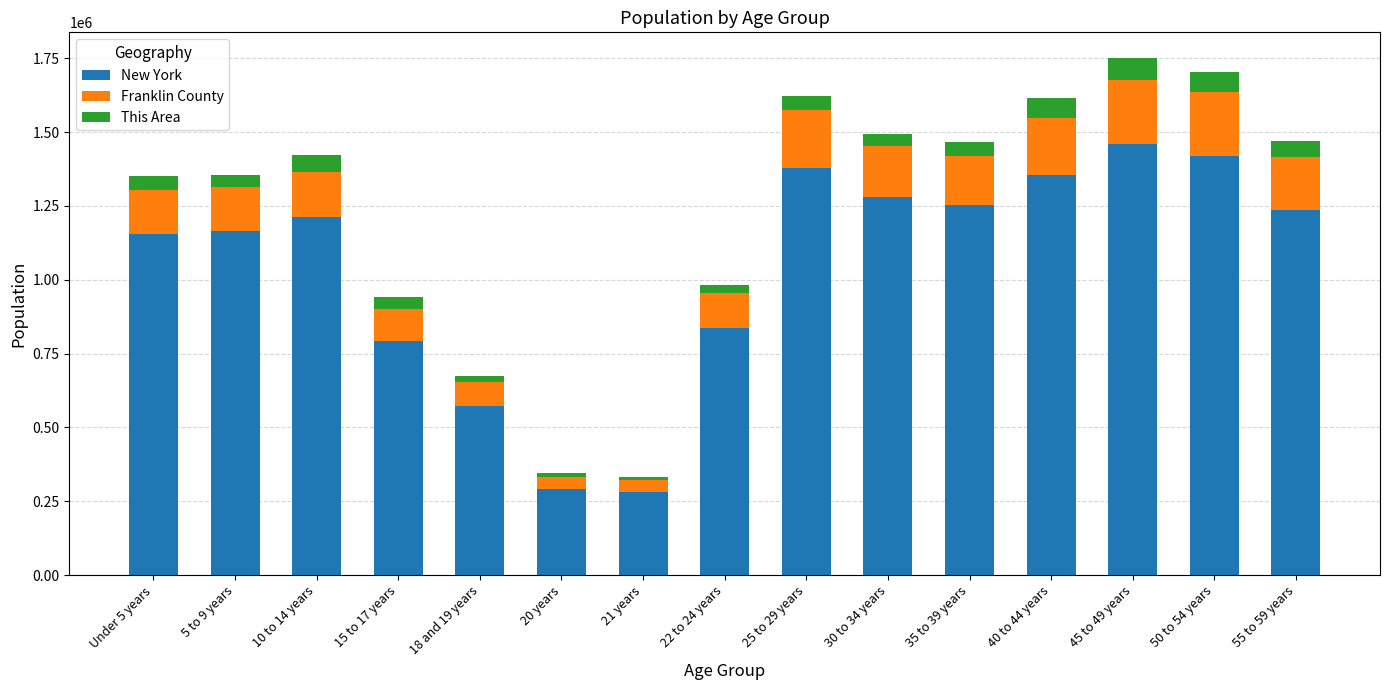

At which label does New York reach its peak?

45 to 49 years